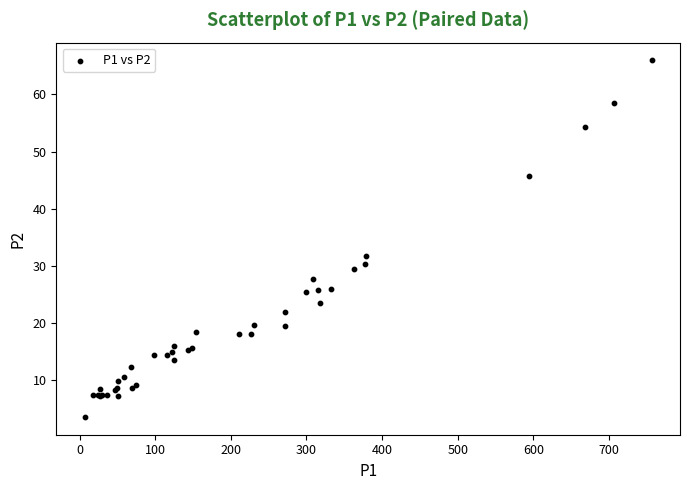

What Y value in the scatter plot is closest to 34?

31.8